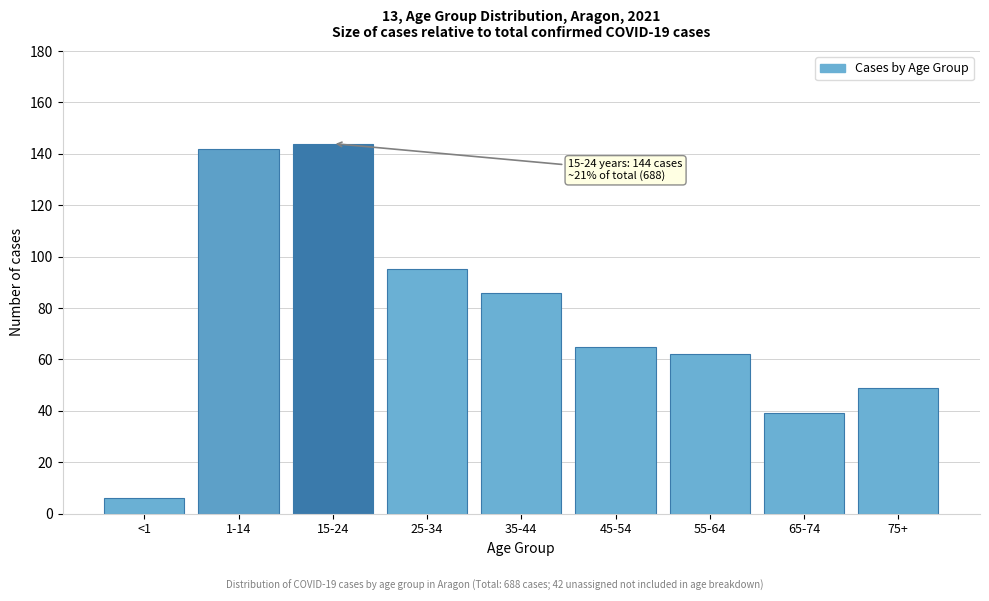

Reading left to right, transcribe all the data shown in this chart.

<1=6	1-14=142	15-24=144	25-34=95	35-44=86	45-54=65	55-64=62	65-74=39	75+=49